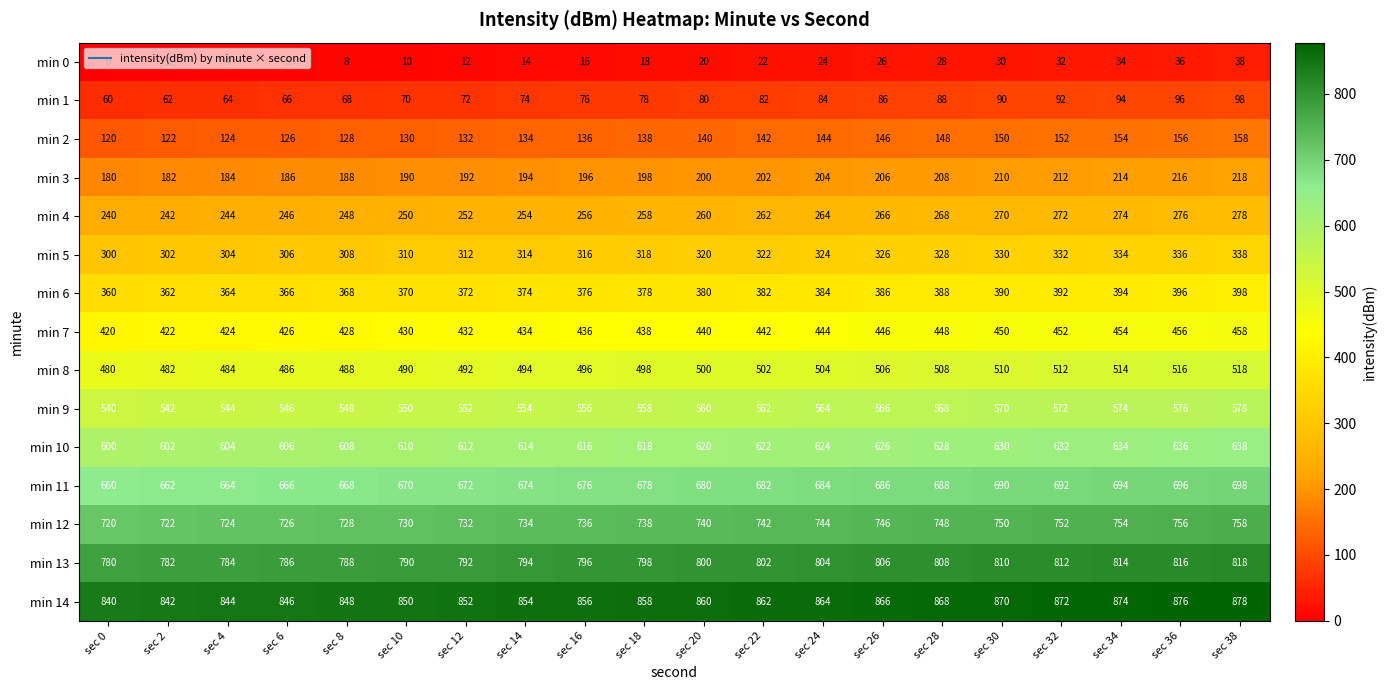

List the series in order of their peak value, lowest first.

min 0, min 1, min 2, min 3, min 4, min 5, min 6, min 7, min 8, min 9, min 10, min 11, min 12, min 13, min 14